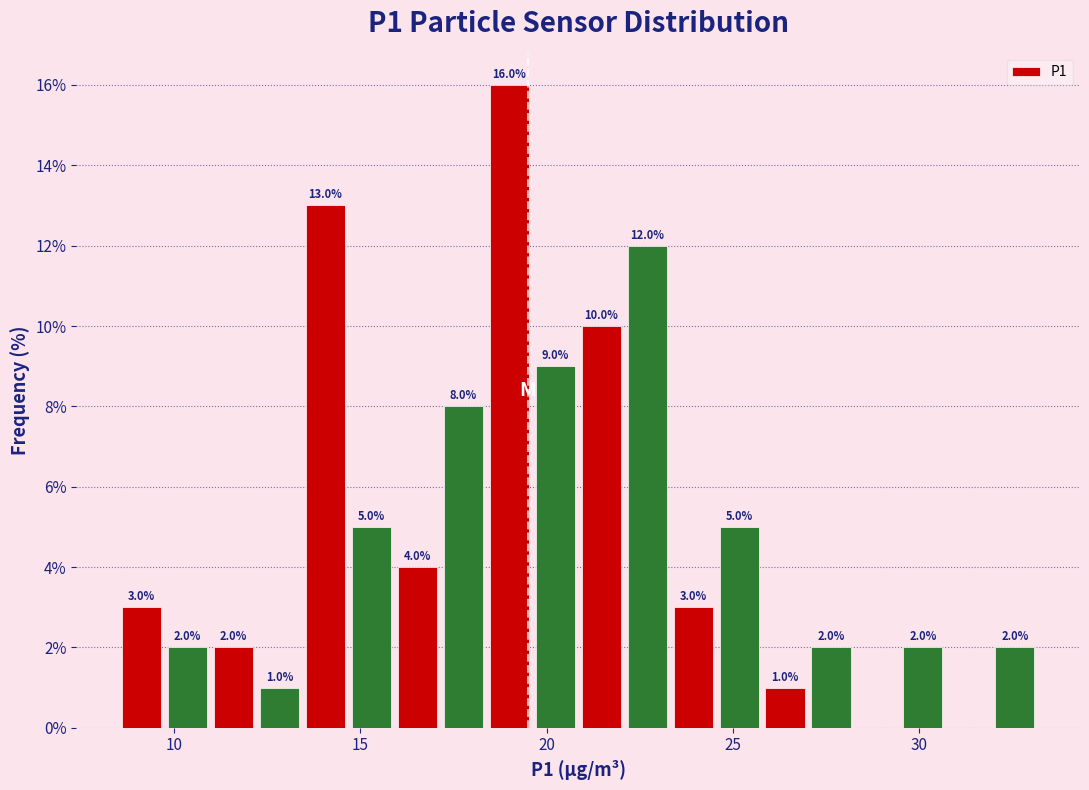

Around what value on the x-axis is the tallest bar? Give the approximate position of its centre, as read against the axis.

19.0